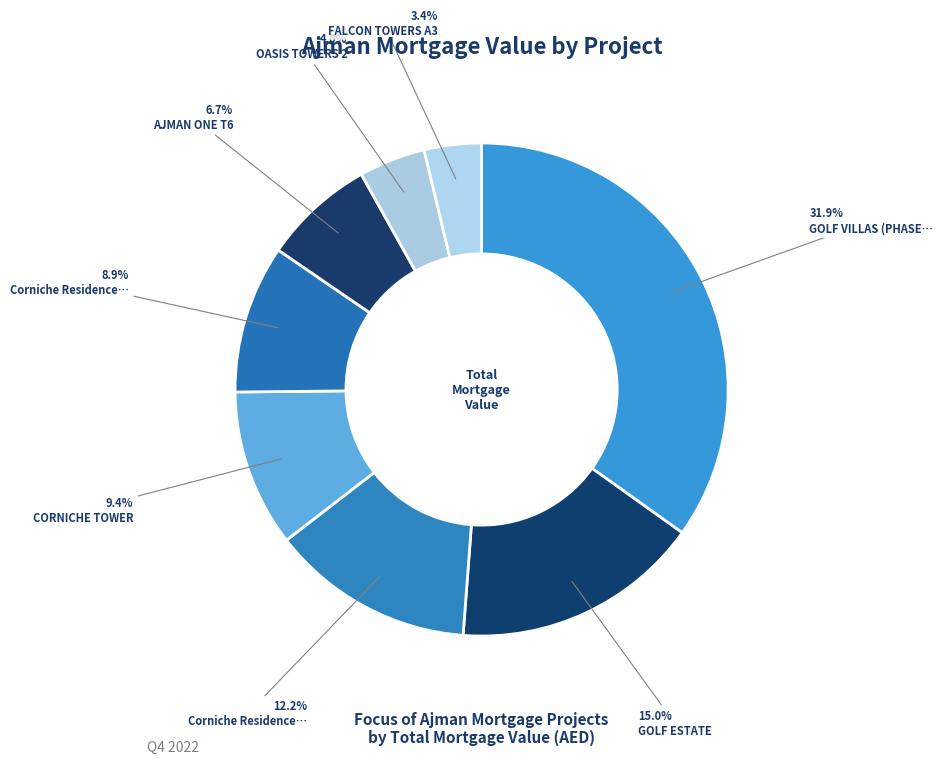

Which slice is the largest?

GOLF VILLAS (PHASE 1)